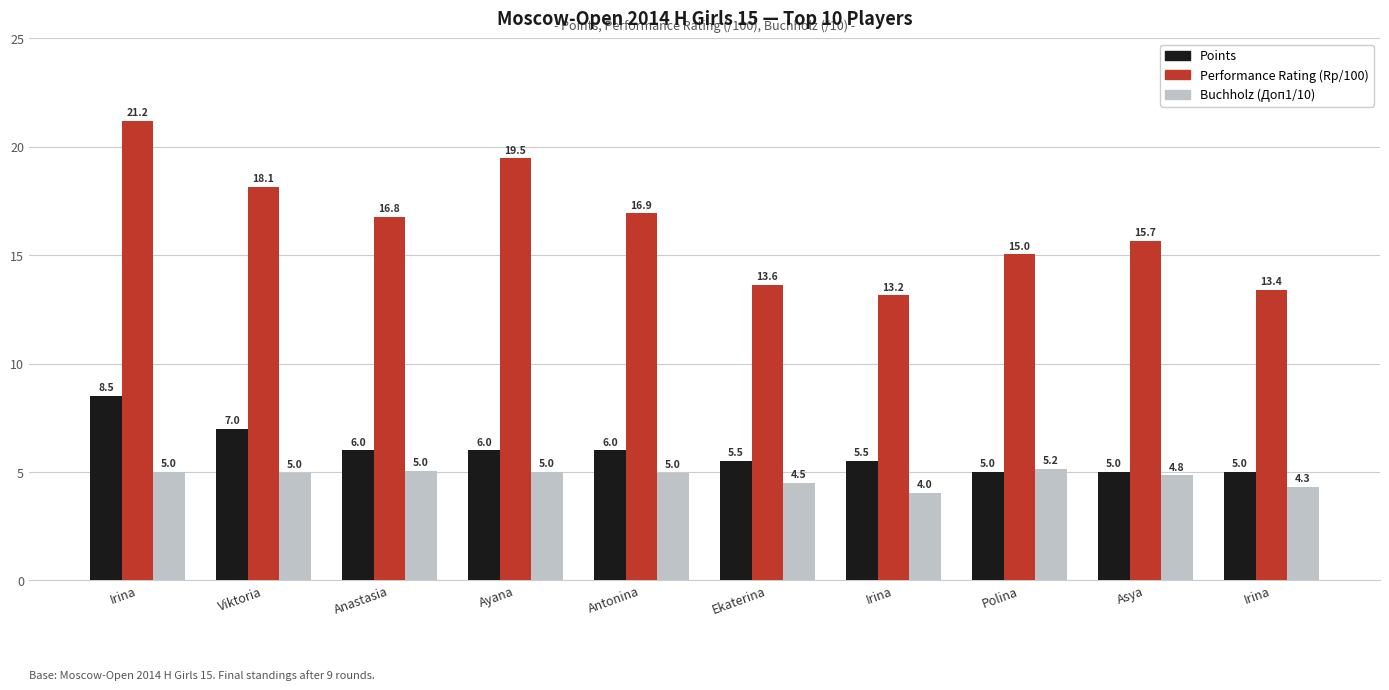

Are the bars horizontal?

No